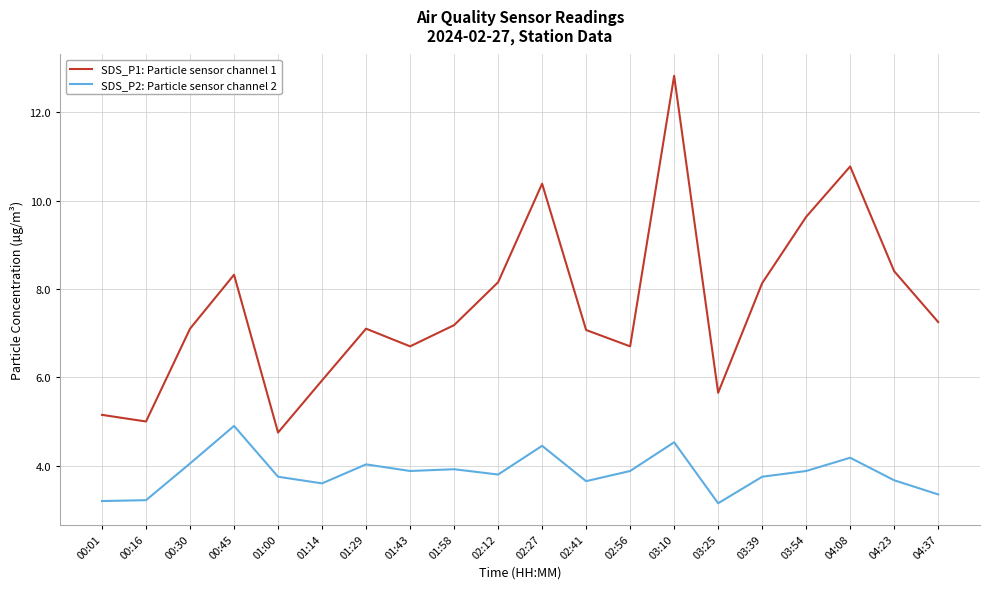

What is the highest value of the SDS_P2: Particle sensor channel 2 series?

4.9